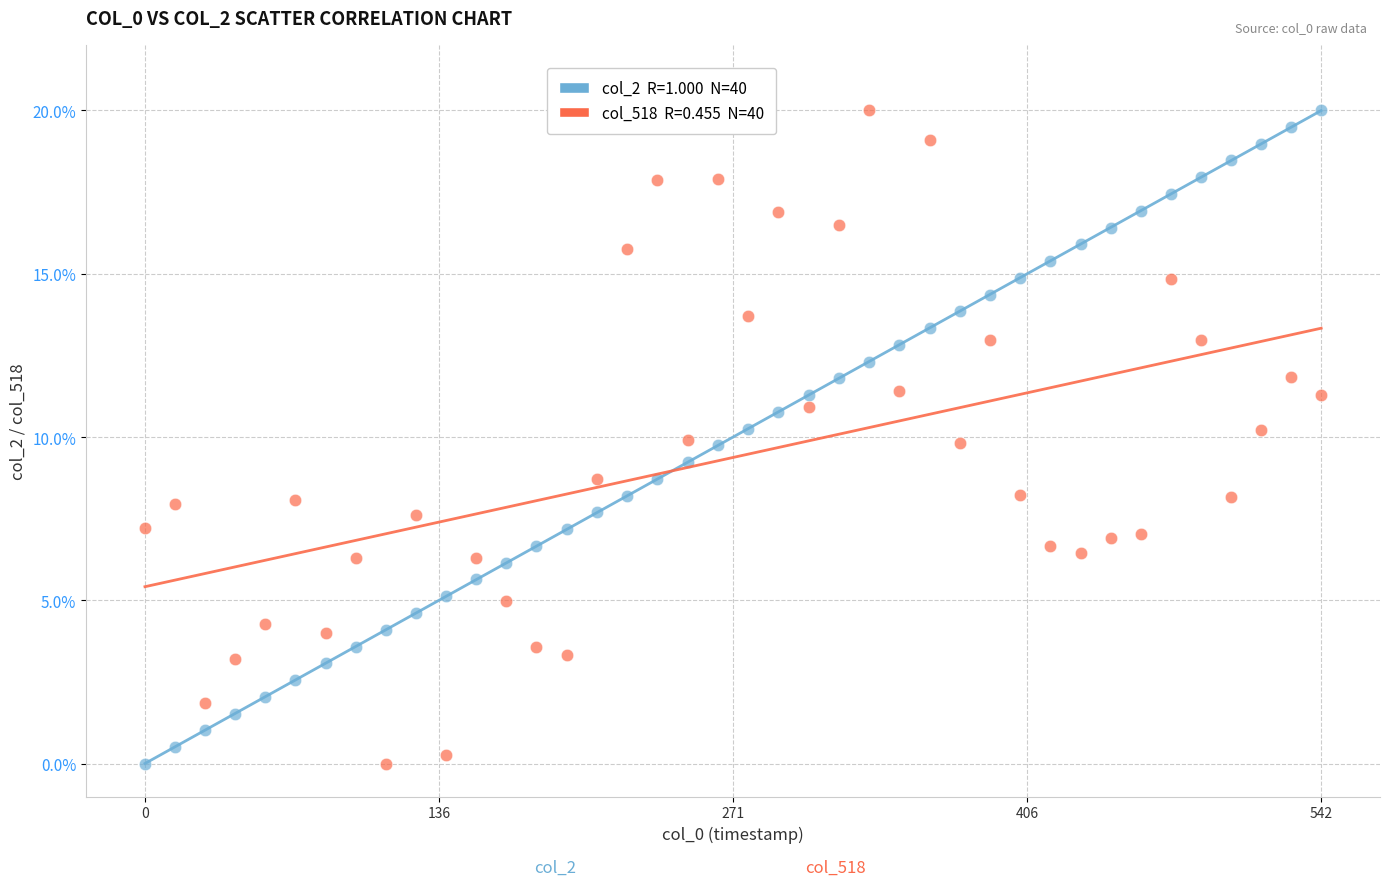

Across all data points, what is the range of X values (max minus min)?

542.0